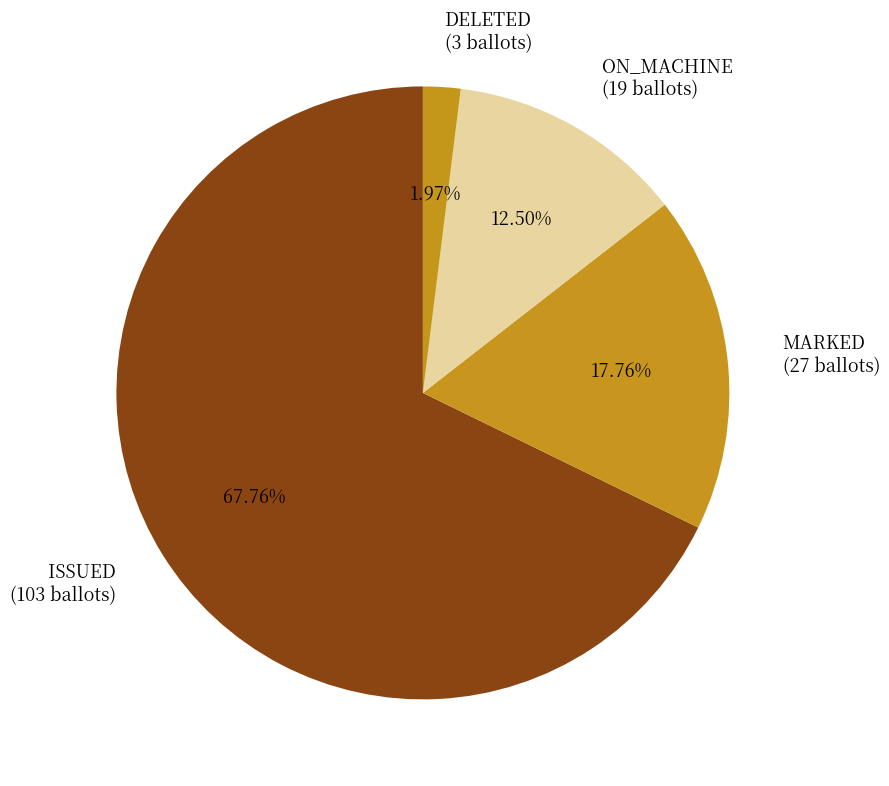

Which category has the biggest portion of the pie?

ISSUED